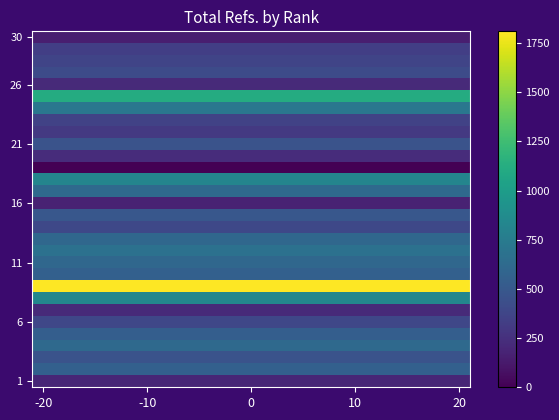

At which category does the chart reach its minimum across all series?

-20